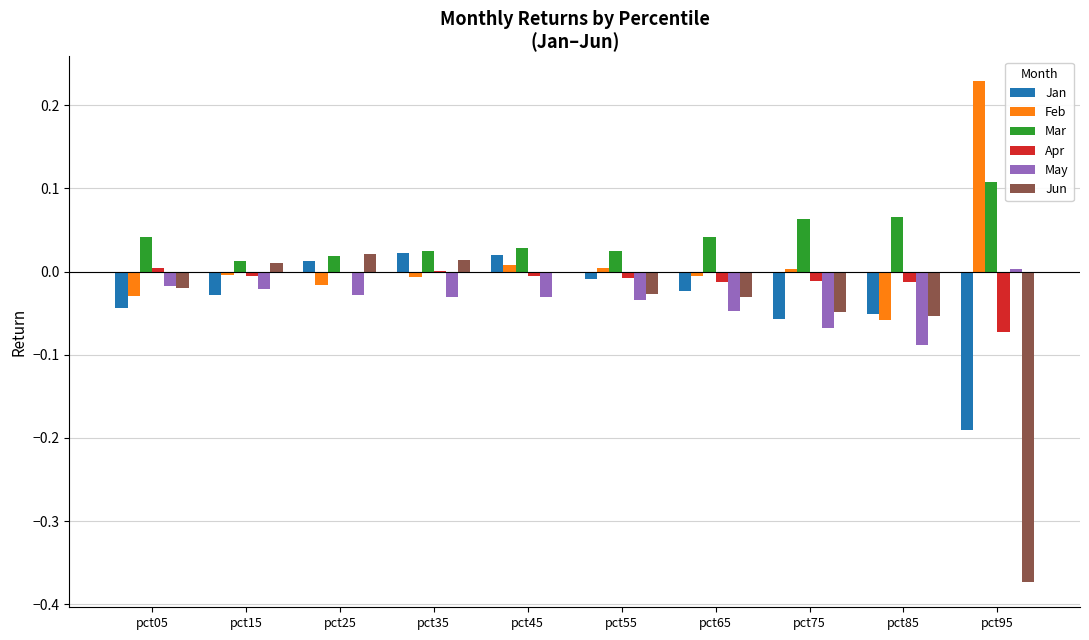

The value of May at pct25 is -0.0. True or false?

True